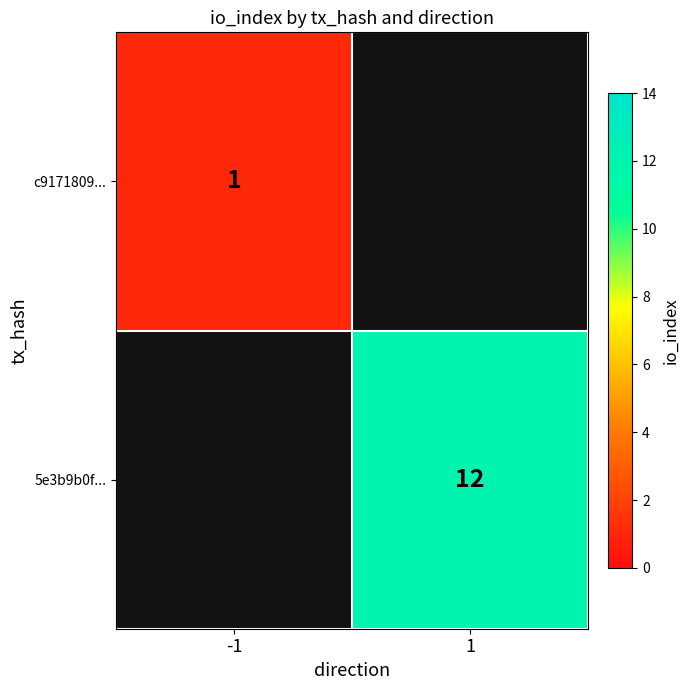

The c9171809... series shows 2 at -1. True or false?

False